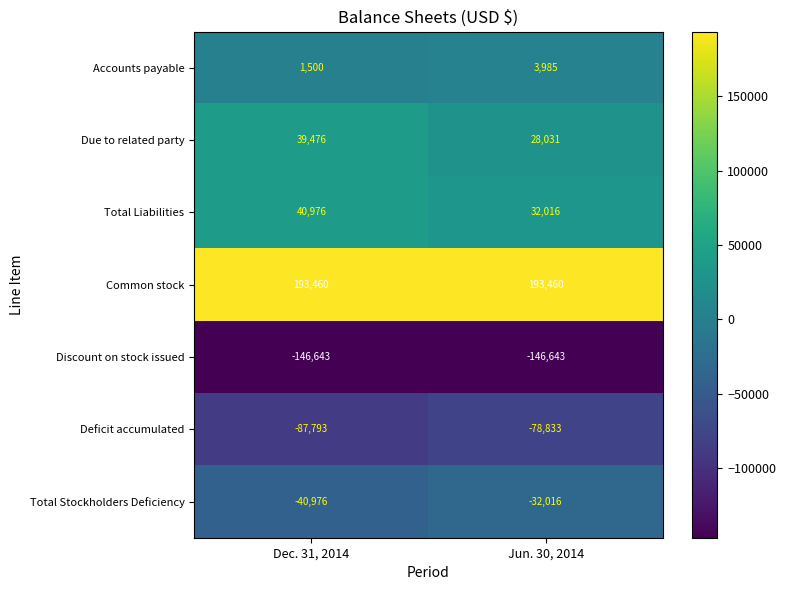

At how many categories does at least one series exceed 23042?

2